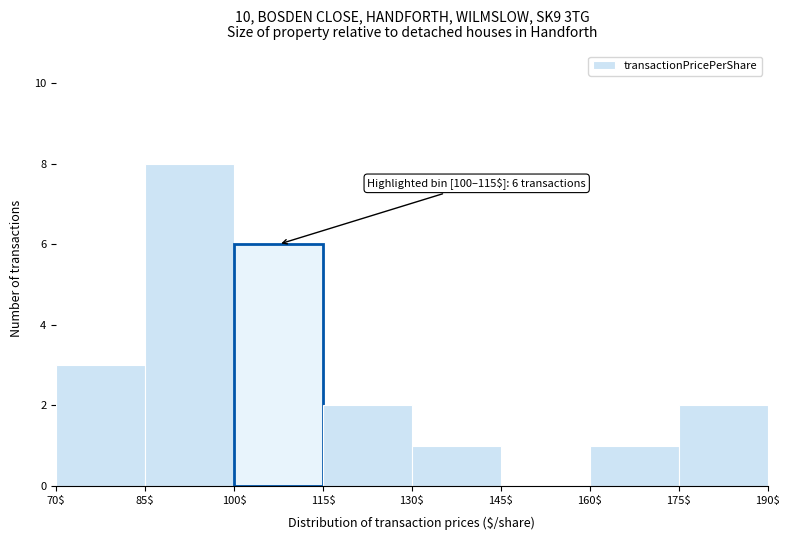

Which range on the x-axis has the tallest bar?

85$ to 100$